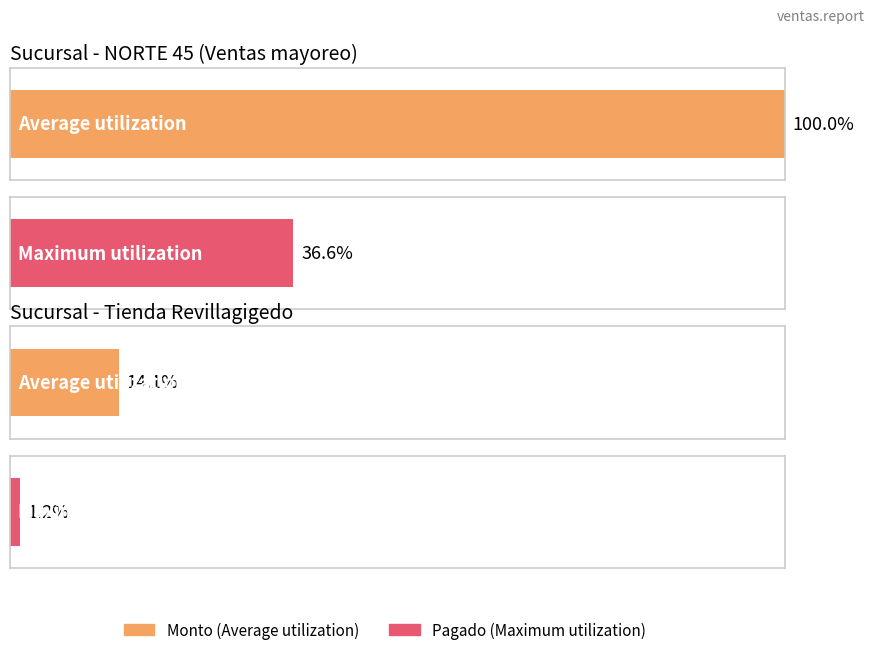

What is the label of the 3rd bar from the right?

Tienda Revillagigedo    